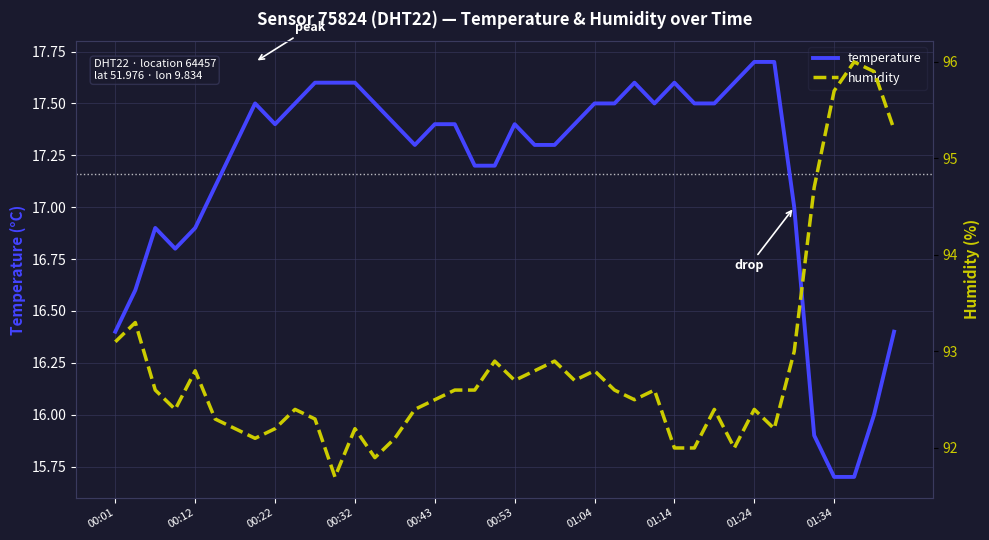

Reading right to left, extract all data points from this chart.

temperature: 16.4	16.0	15.7	15.7	15.9	17.0	17.7	17.7	17.6	17.5	17.5	17.6	17.5	17.6	17.5	17.5	17.4	17.3	17.3	17.4	17.2	17.2	17.4	17.4	17.3	17.4	17.5	17.6	17.6	17.6	17.5	17.4	17.5	17.3	17.1	16.9	16.8	16.9	16.6	16.4
humidity: 95.3	95.9	96.0	95.7	94.7	93.0	92.2	92.4	92.0	92.4	92.0	92.0	92.6	92.5	92.6	92.8	92.7	92.9	92.8	92.7	92.9	92.6	92.6	92.5	92.4	92.1	91.9	92.2	91.7	92.3	92.4	92.2	92.1	92.2	92.3	92.8	92.4	92.6	93.3	93.1